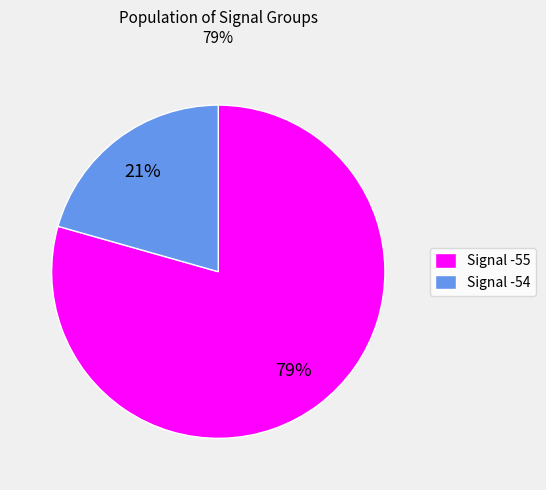

Is it true that Signal -54 is 21% of the pie?

True